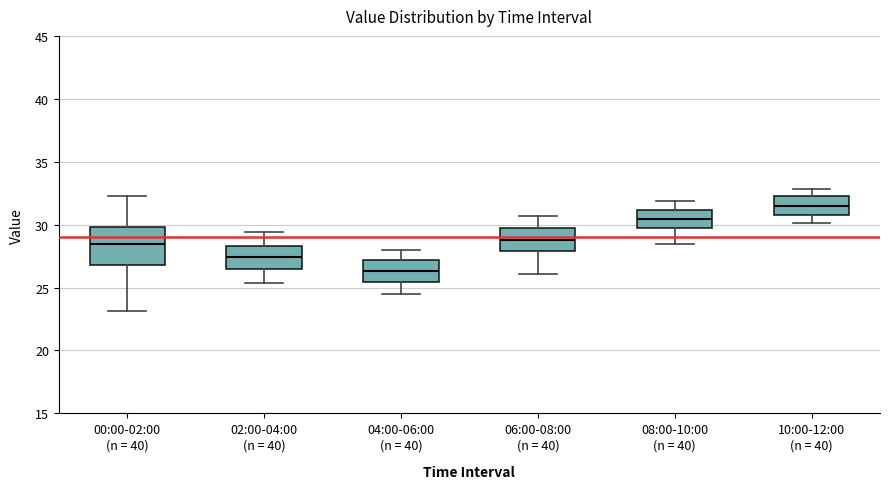

Reading left to right, read every box against the y-axis: the position of its median line, the range the box covers, and the ends of its whiskers. The values are not printed on the chart, so give them approximately, as read against the axis.

00:00-02:00 (n = 40): median 28.5, box 27.0 to 30.0, whiskers 23.0 to 32.5
02:00-04:00 (n = 40): median 27.5, box 26.5 to 28.5, whiskers 25.5 to 29.5
04:00-06:00 (n = 40): median 26.5, box 25.5 to 27.0, whiskers 24.5 to 28.0
06:00-08:00 (n = 40): median 29.0, box 28.0 to 29.5, whiskers 26.0 to 30.5
08:00-10:00 (n = 40): median 30.5, box 29.5 to 31.0, whiskers 28.5 to 32.0
10:00-12:00 (n = 40): median 31.5, box 31.0 to 32.5, whiskers 30.0 to 33.0